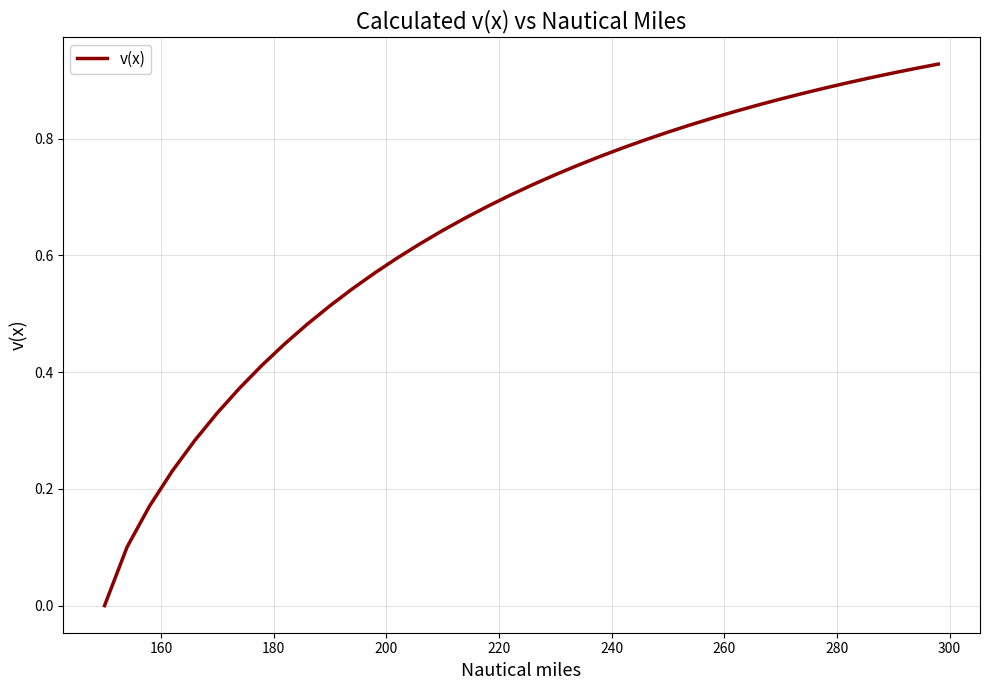

What is the difference between the second highest and minimum values?

0.9